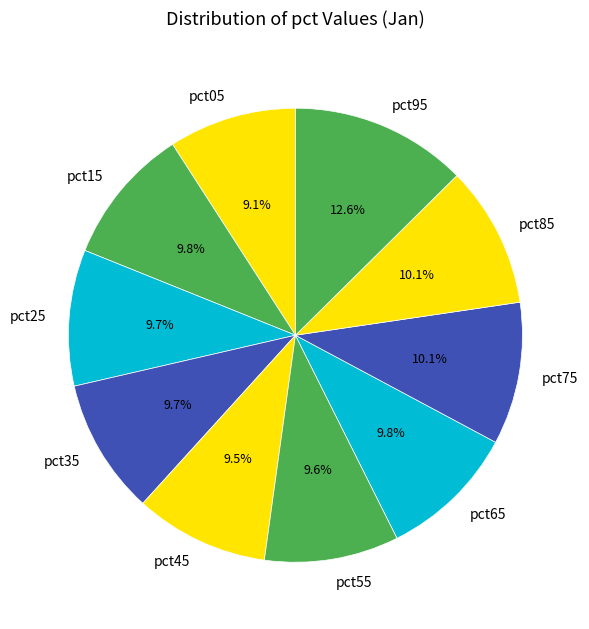

How many segments does this pie chart have?

10